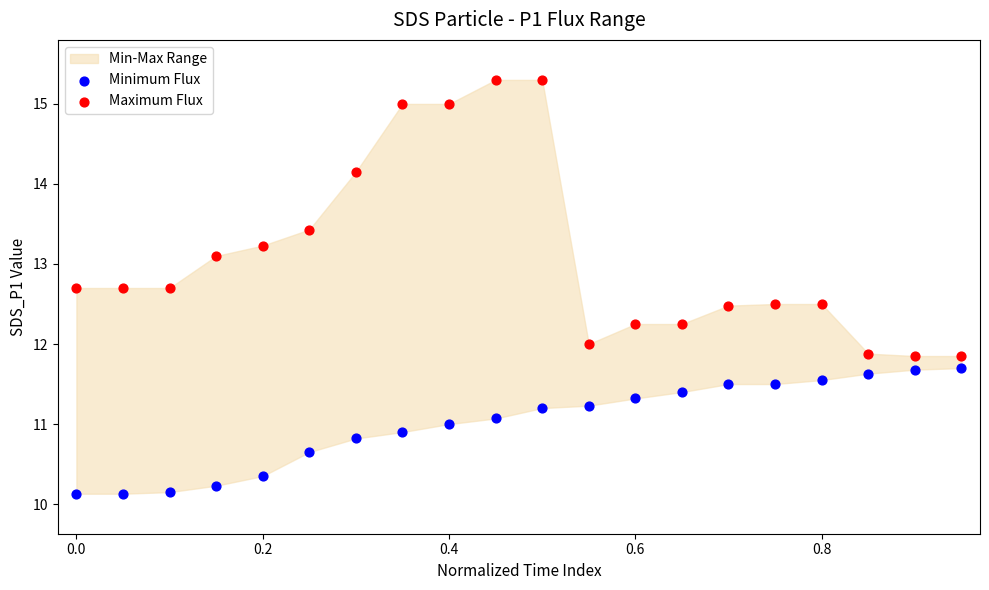

Which series reaches the maximum Y coordinate?

Maximum Flux